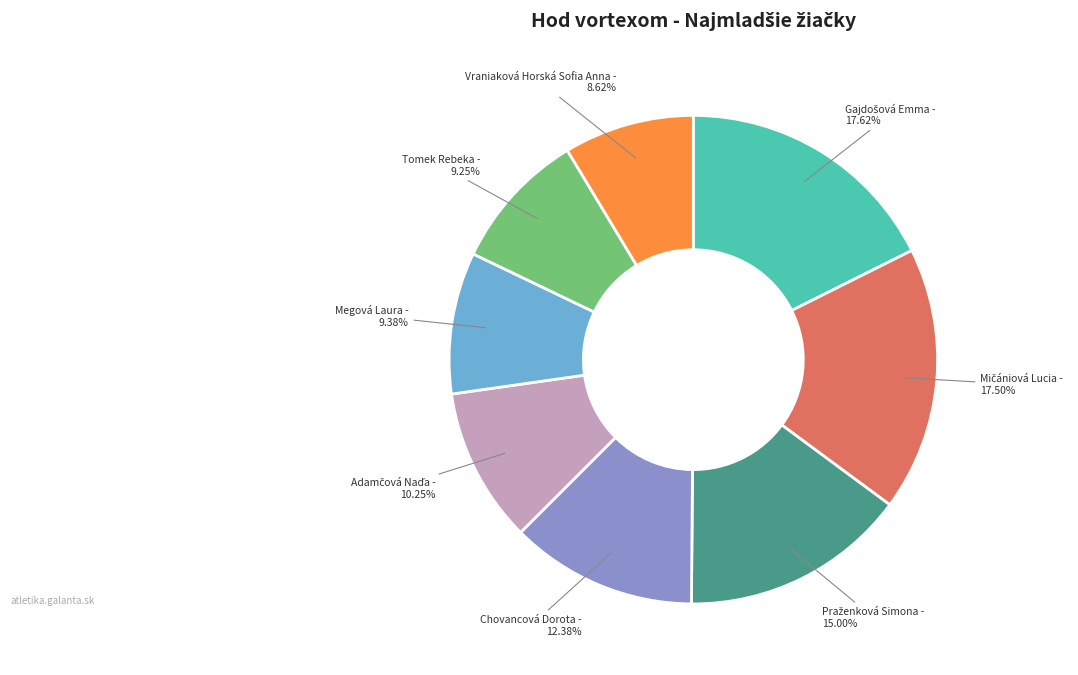

Which category has the smallest portion of the pie?

Vraniaková Horská Sofia Anna